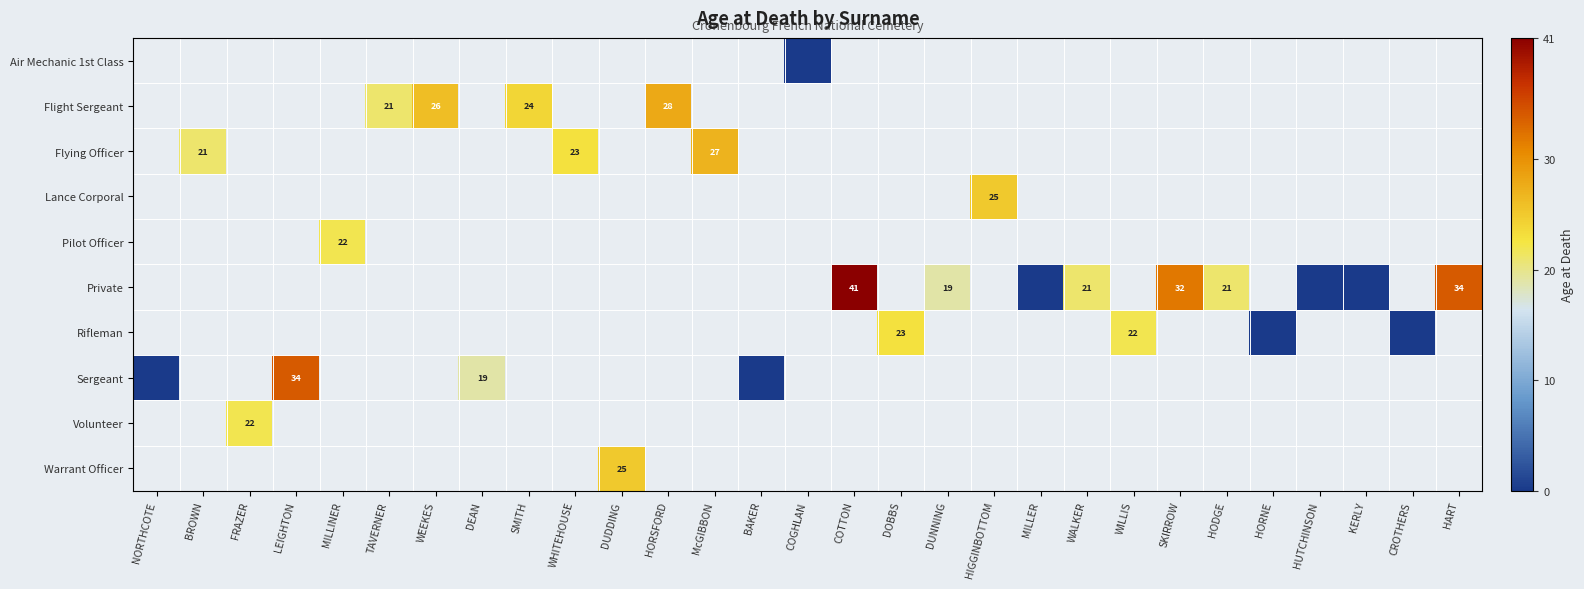

Which category has the lowest value in the Sergeant series?

NORTHCOTE